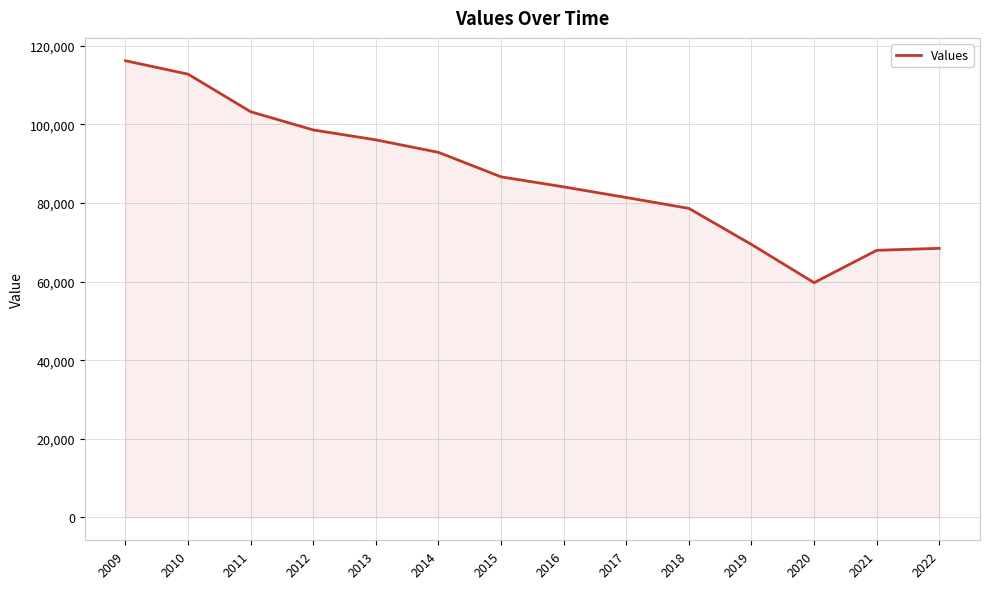

At which label does the data first exceed 86623?

2009